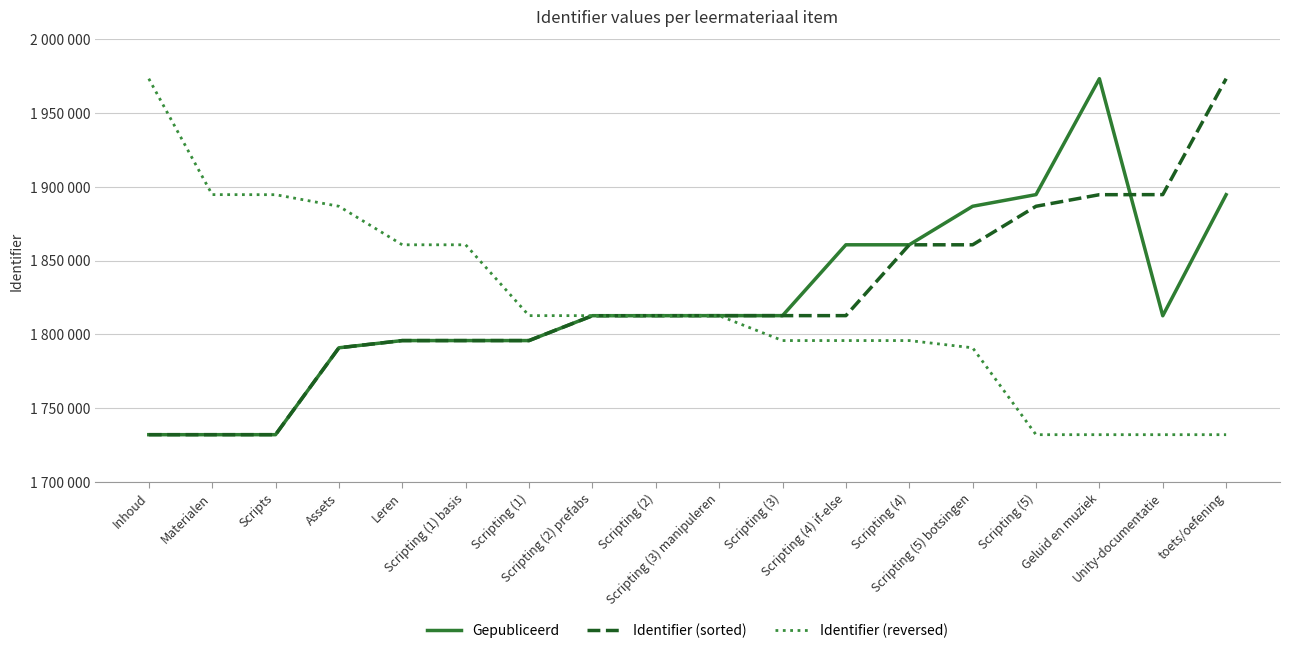

Is the value of Identifier (reversed) at Unity-documentatie greater than the value of Gepubliceerd at Scripting (4)?

No